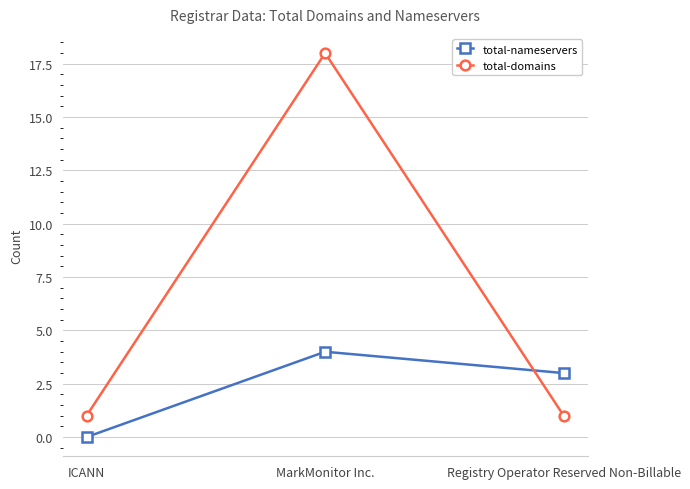

List the series in order of their peak value, highest first.

total-domains, total-nameservers